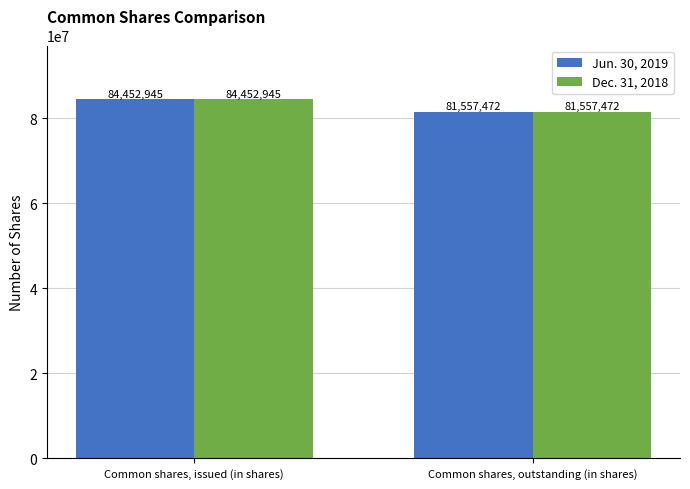

At which label is Dec. 31, 2018 closest to 83005208?

Common shares, outstanding (in shares)